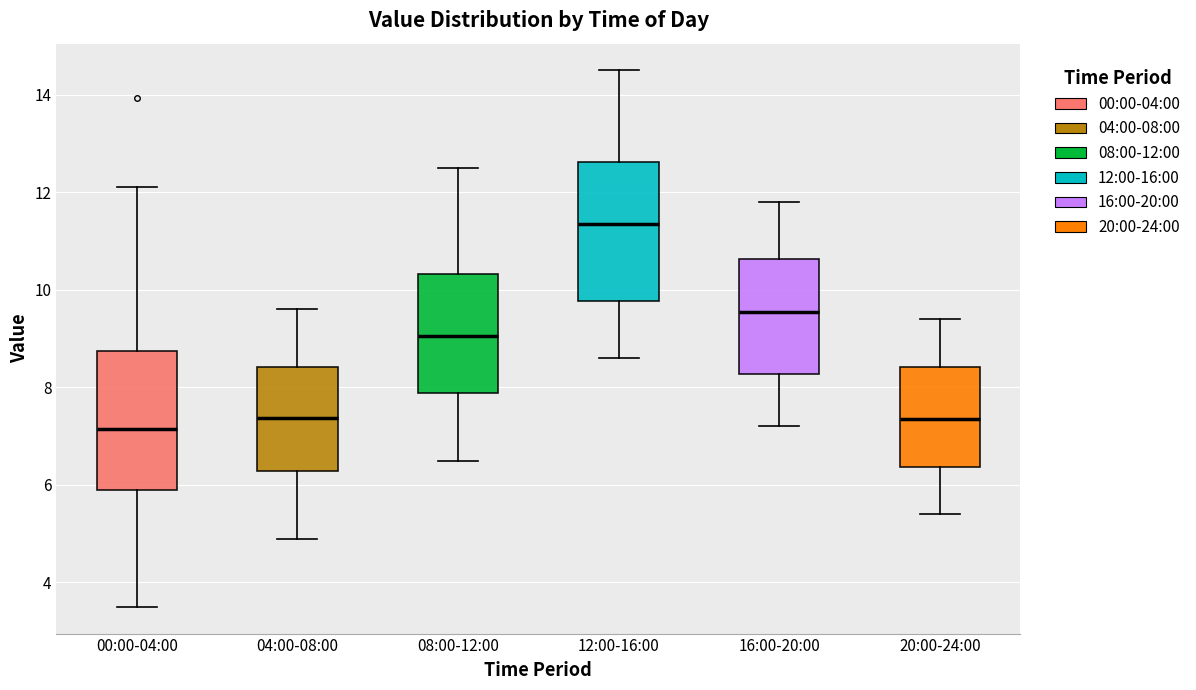

Reading left to right, transcribe this box plot: for each box, give where its median line is, the range the box spans, and where its two whiskers end, as read against the y-axis. The values are not printed on the chart, so give them approximately, as read against the axis.

00:00-04:00: median 7.2, box 5.8 to 8.8, whiskers 3.6 to 12.2
04:00-08:00: median 7.4, box 6.2 to 8.4, whiskers 5.0 to 9.6
08:00-12:00: median 9.0, box 7.8 to 10.4, whiskers 6.6 to 12.6
12:00-16:00: median 11.4, box 9.8 to 12.6, whiskers 8.6 to 14.6
16:00-20:00: median 9.6, box 8.2 to 10.6, whiskers 7.2 to 11.8
20:00-24:00: median 7.4, box 6.4 to 8.4, whiskers 5.4 to 9.4